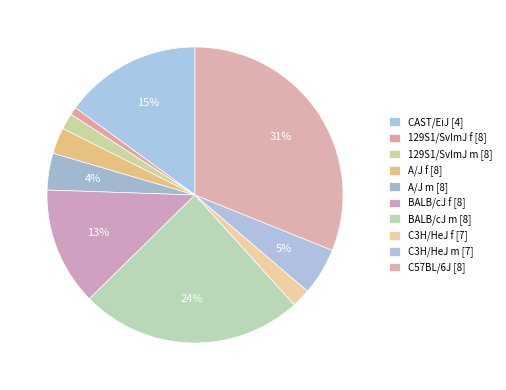

How many slices are in this pie chart?

10